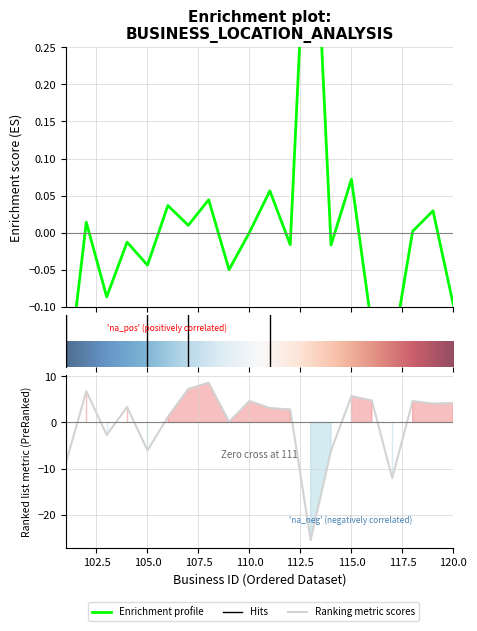

Which has a higher value, 120 or 118?

118